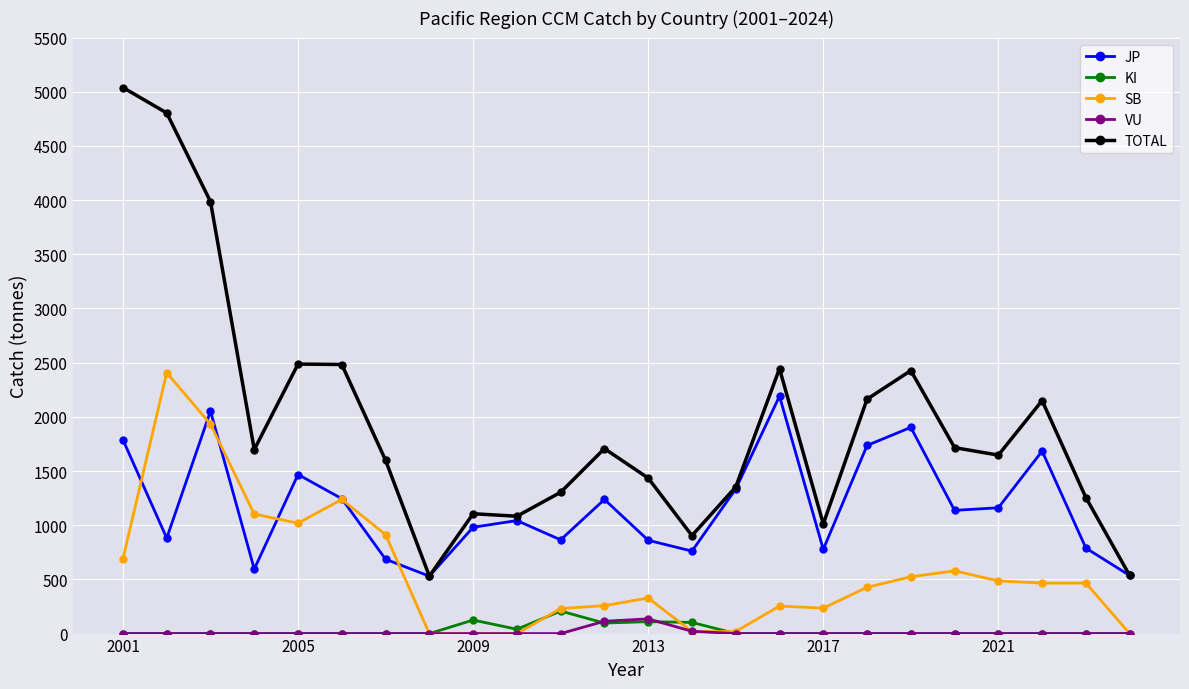

Which series has the largest total across all categories?

TOTAL